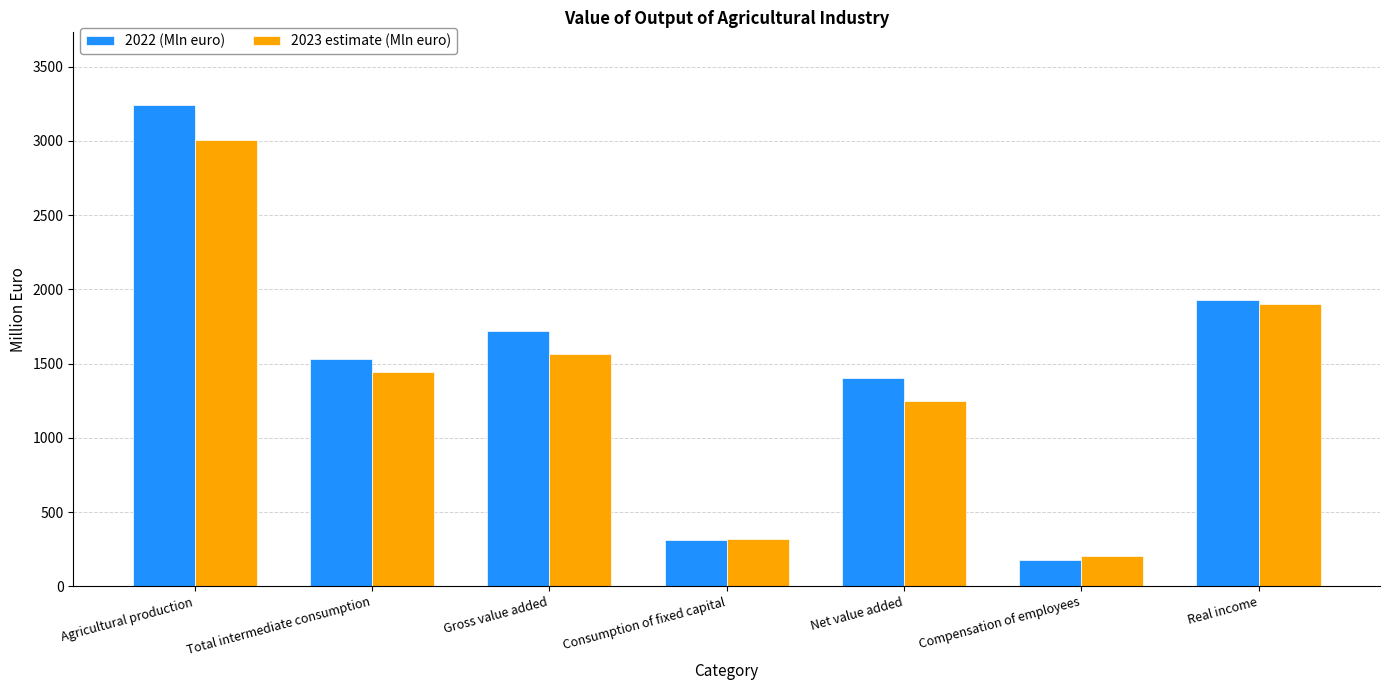

What is the value of the 2022 (Mln euro) bar at the 5th from the left?

1405.1